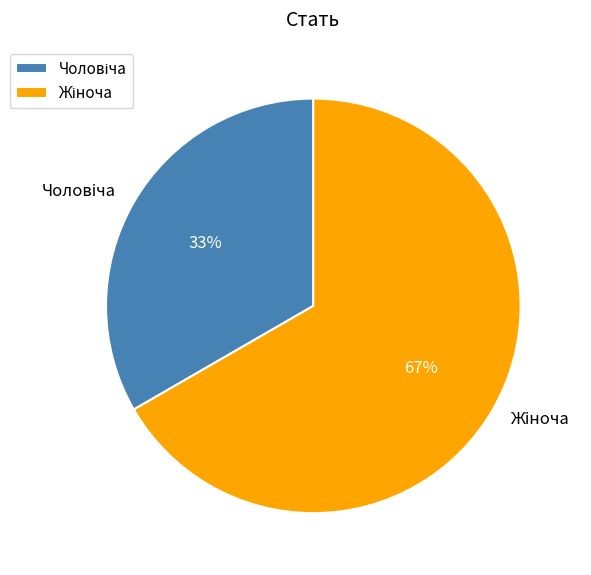

Count the number of slices in the pie.

2